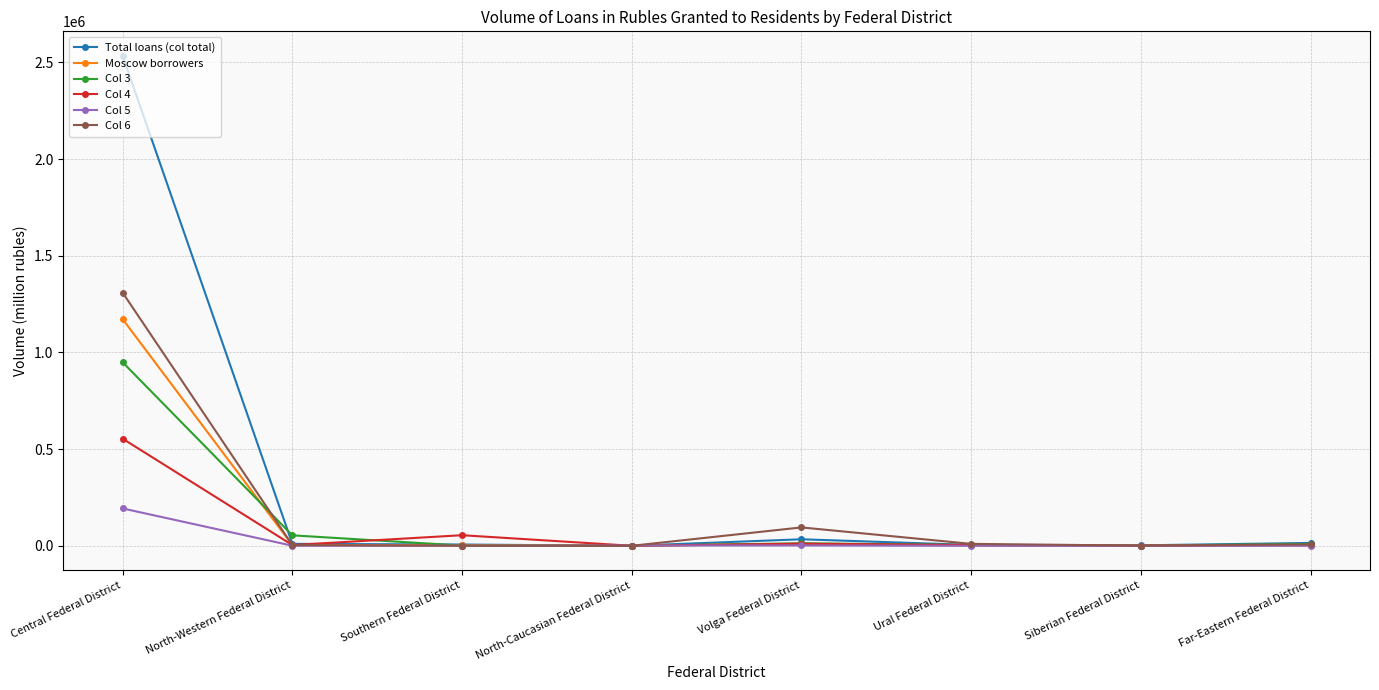

Which series has the largest total across all categories?

Total loans (col total)